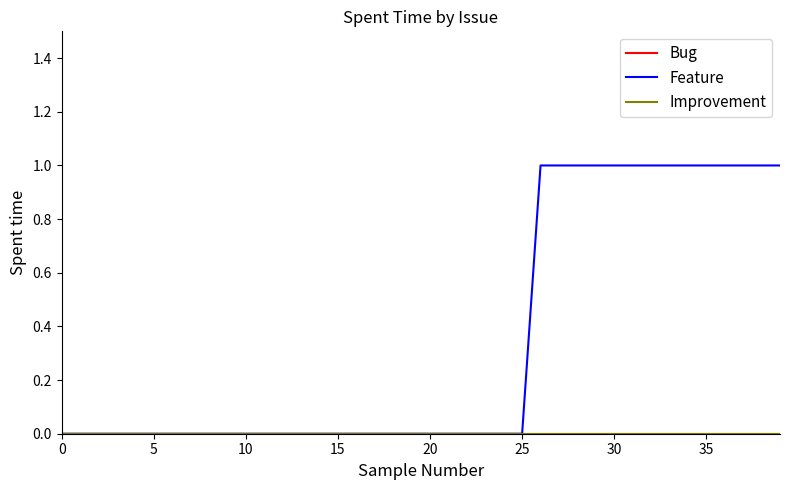

Does the chart have visible grid lines?

No